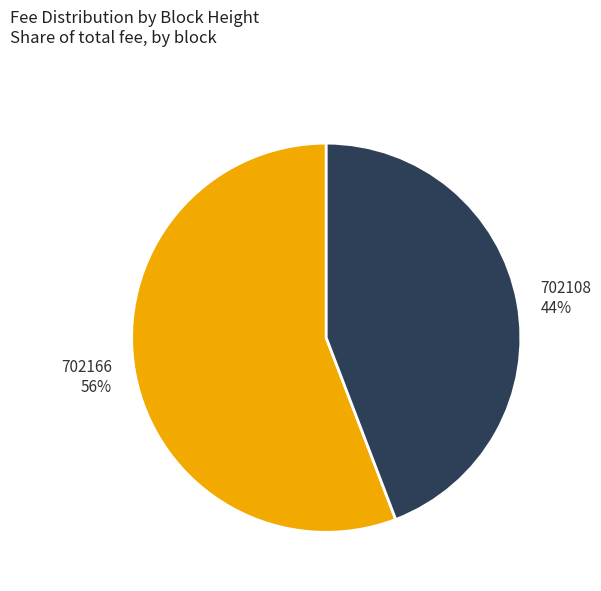

How many slices are in this pie chart?

2